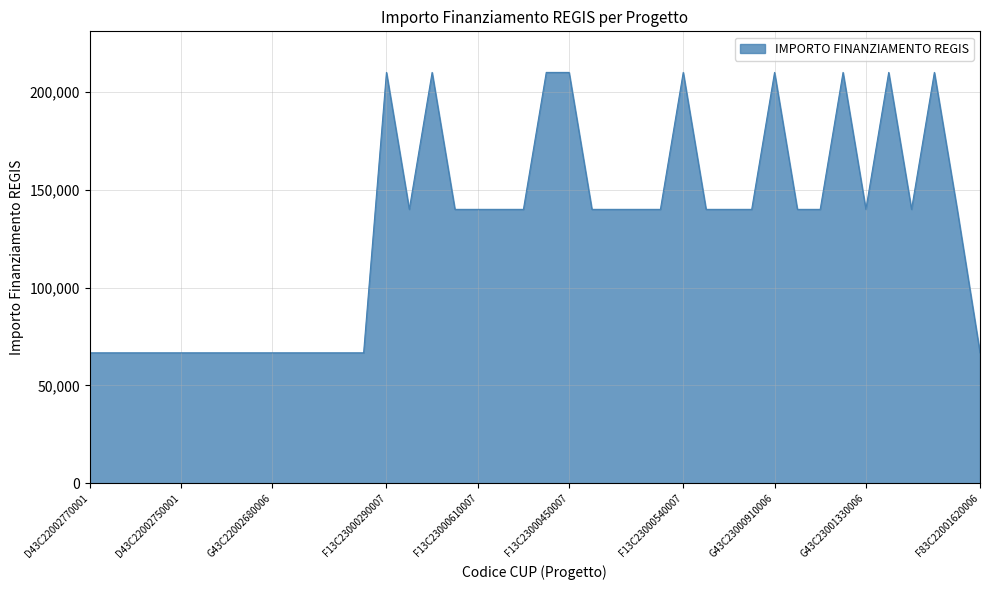

What is the maximum value shown in the chart?

210000.0